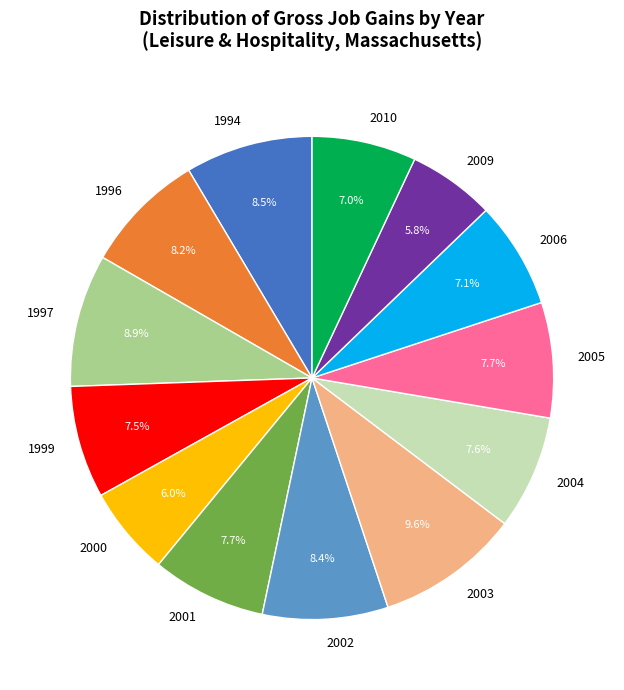

Approximately how many times larger is the value at 1994 compared to 2004?

1.1